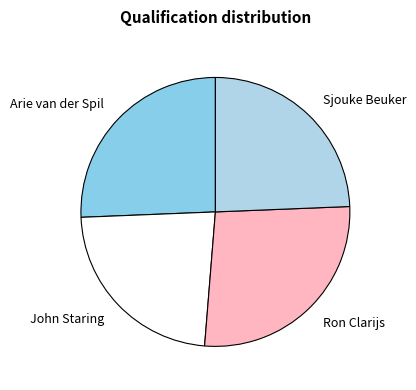

True or false: Arie van der Spil accounts for 15% of the total.

False